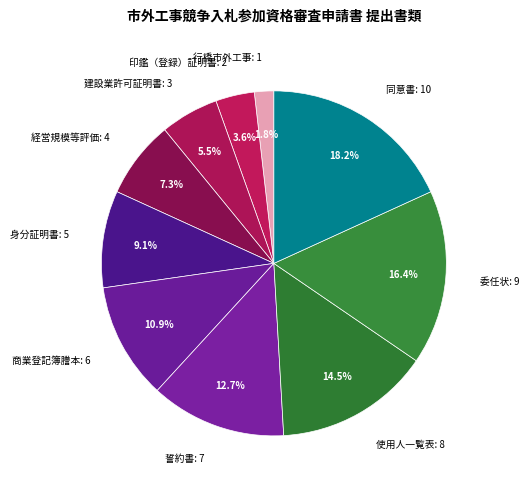

Approximately how many times larger is the value at 同意書: 10 compared to 使用人一覧表: 8?

1.3